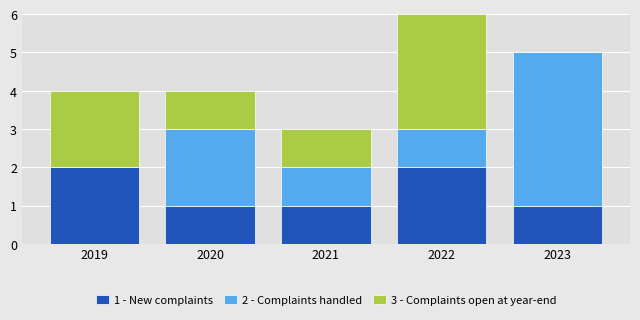

Reading left to right, transcribe the values for 1 - New complaints.

2019=2	2020=1	2021=1	2022=2	2023=1